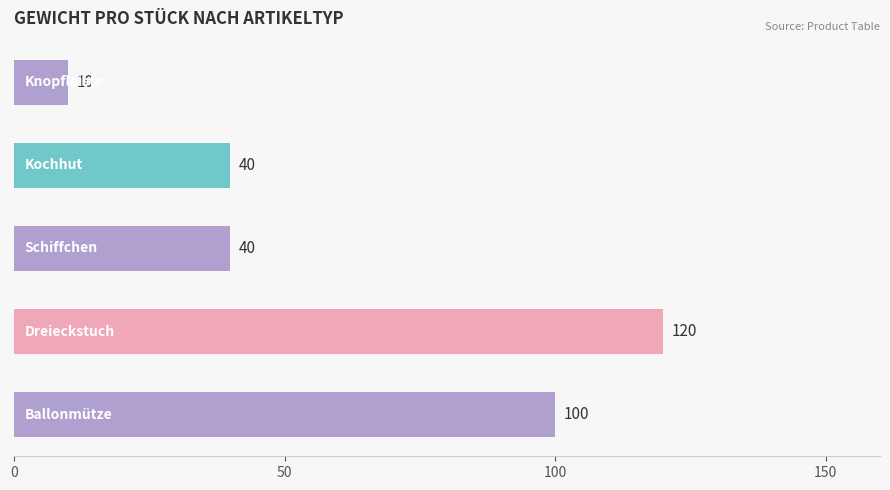

What is the value of the 4th bar from the top?

120